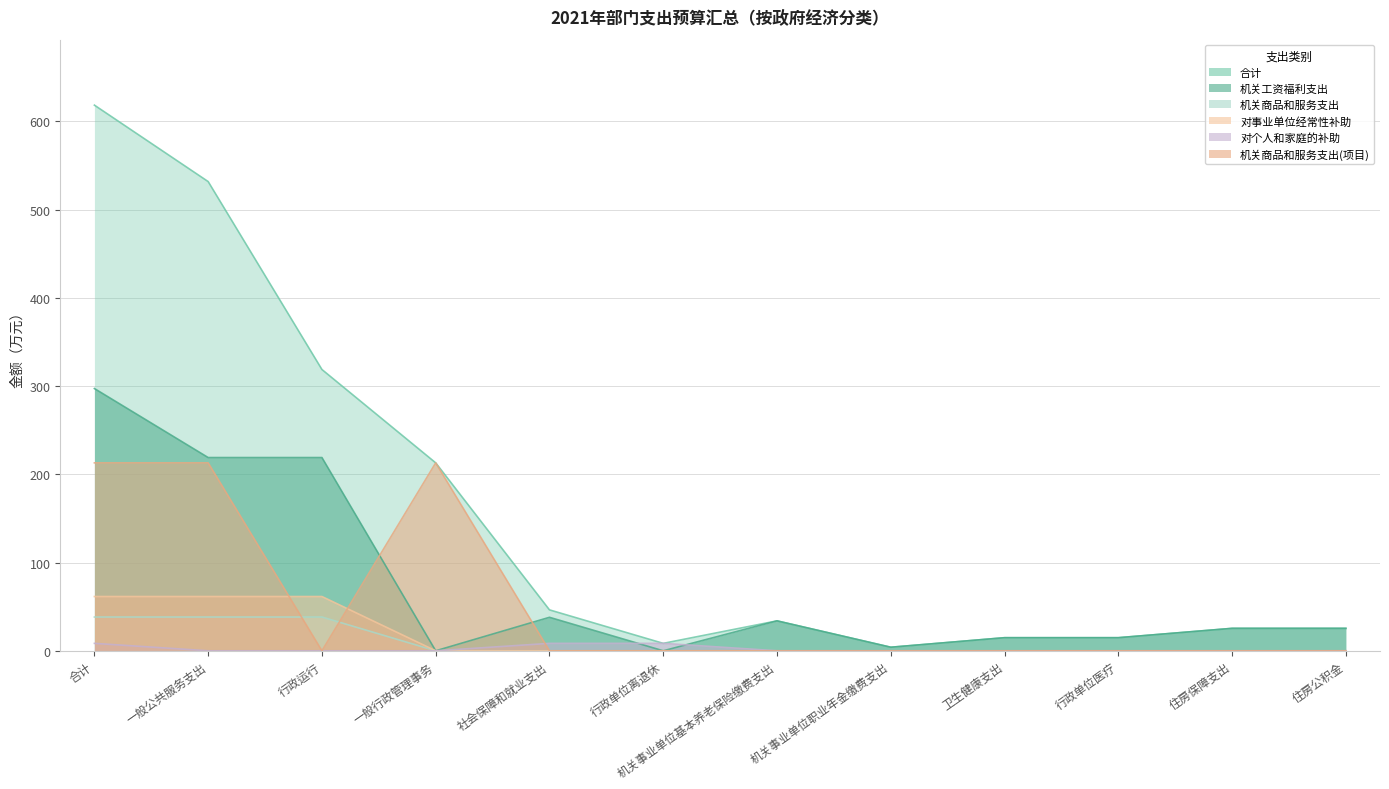

How many distinct data groups are displayed?

6